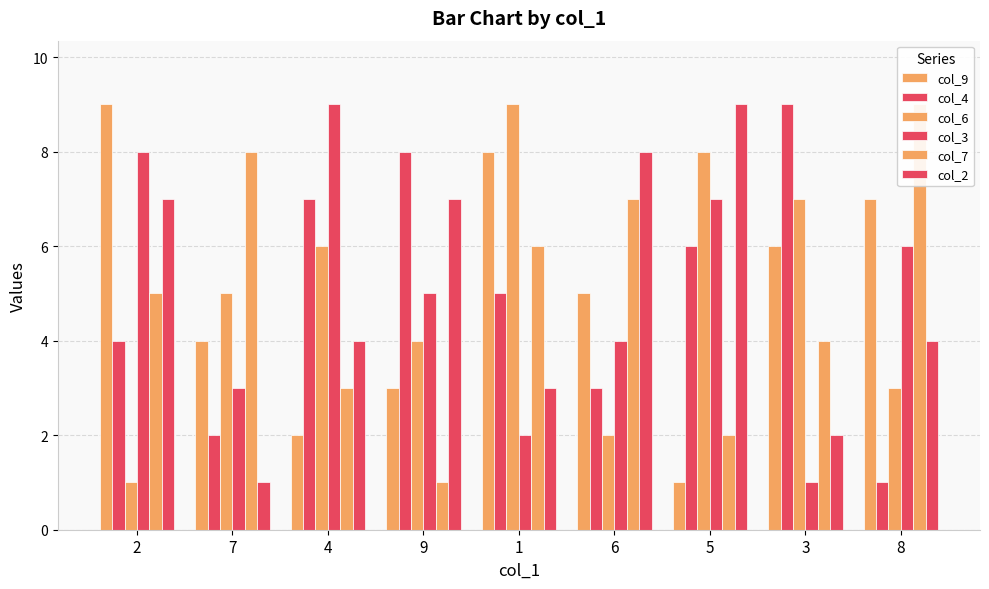

What is the value of the col_4 bar at the 2nd from the left?

2